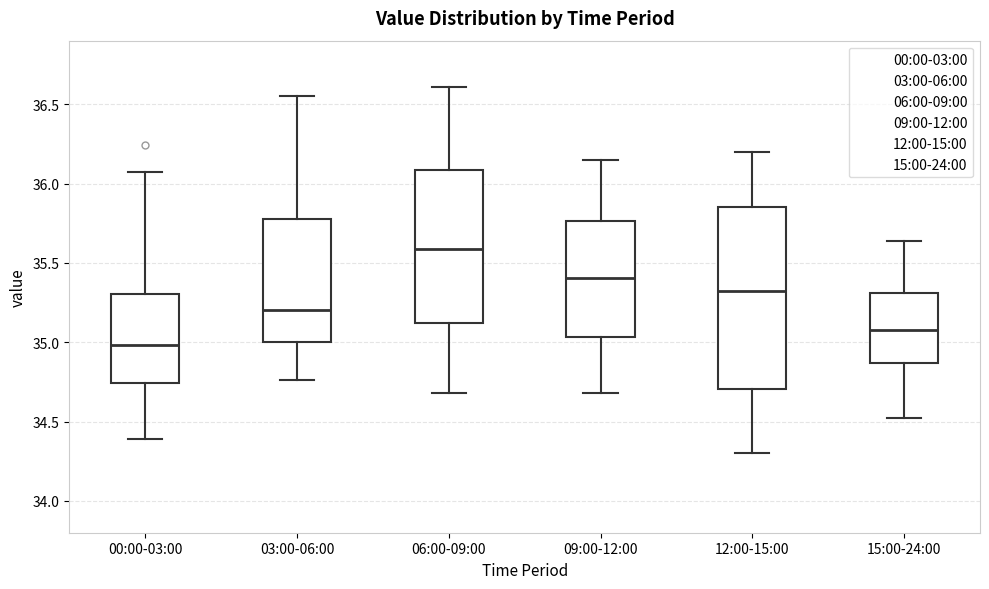

Comparing the boxes themselves (not the whiskers), which one is the tallest?

12:00-15:00